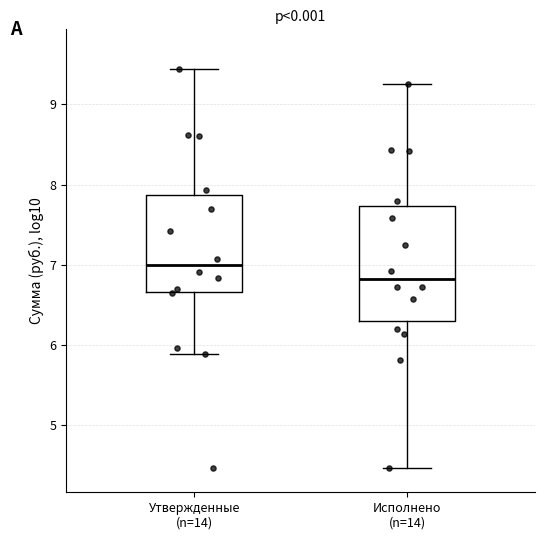

Which box is the tallest, from its lower edge to its upper edge?

Исполнено (n=14)